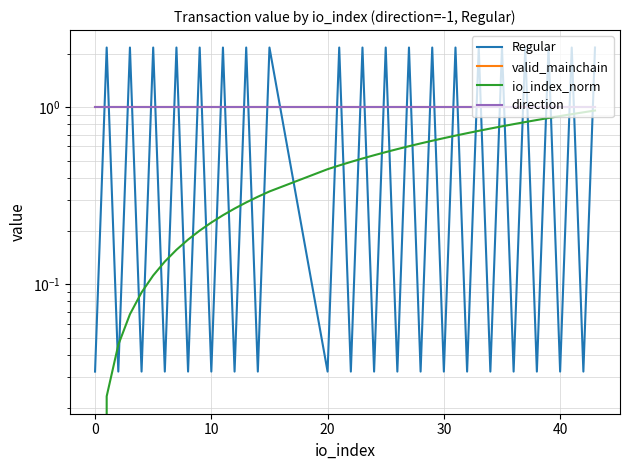

What is the average value of the valid_mainchain series?

1.0